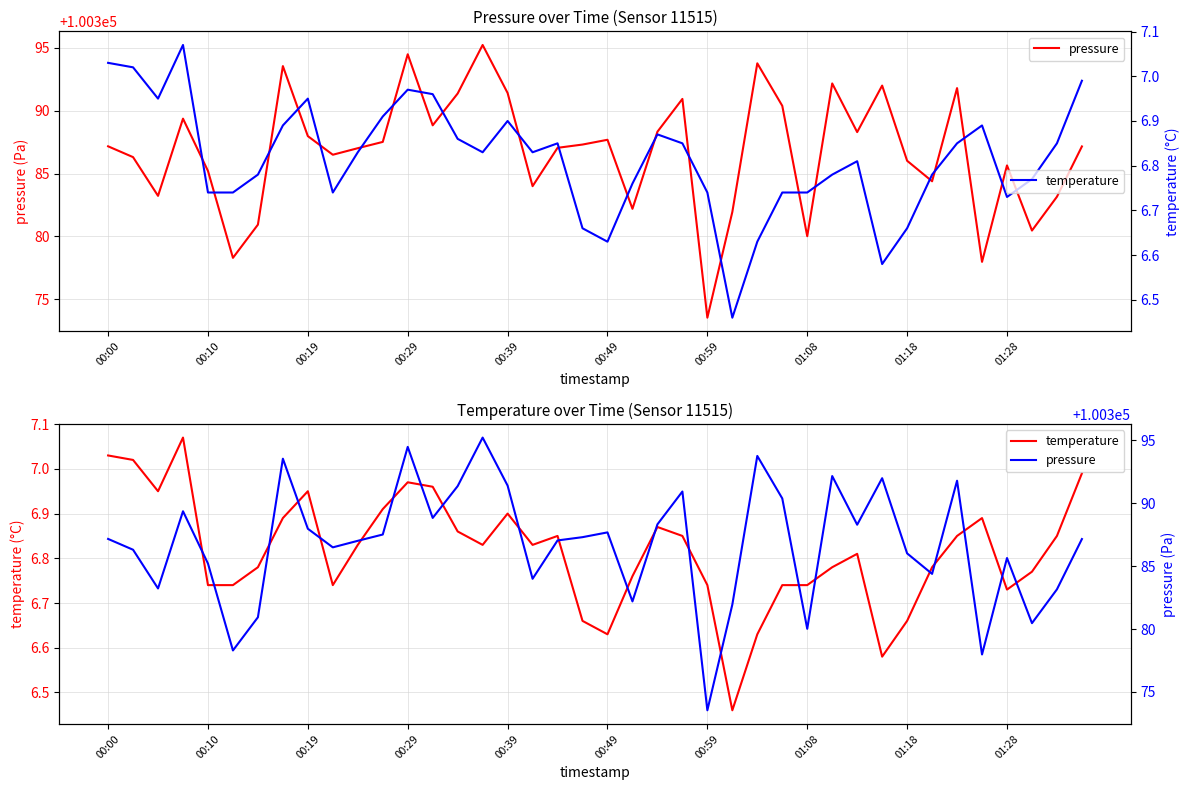

What is the difference between the maximum and second lowest values in the pressure series?

17.2